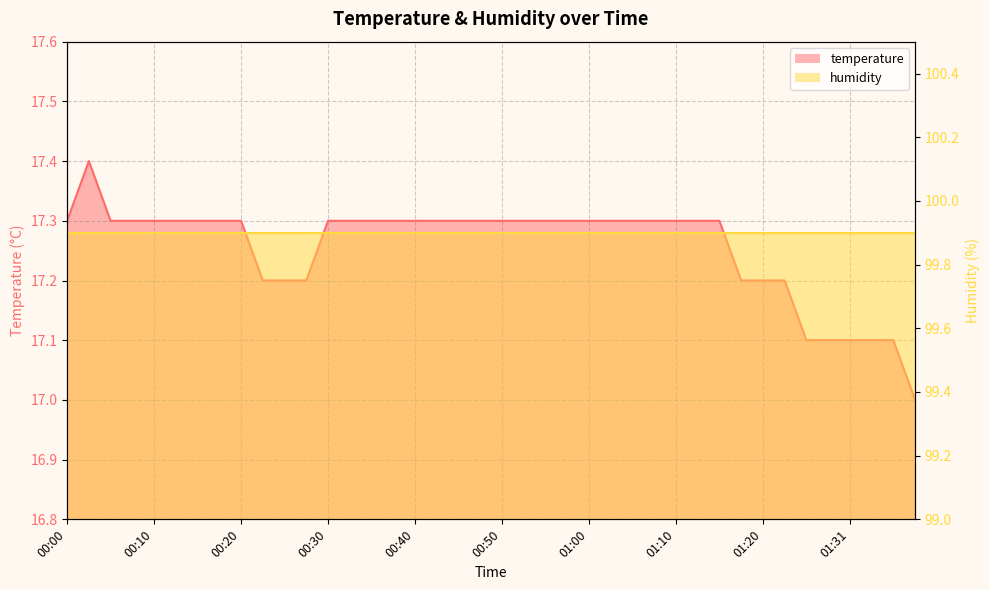

What is the average value?

17.3